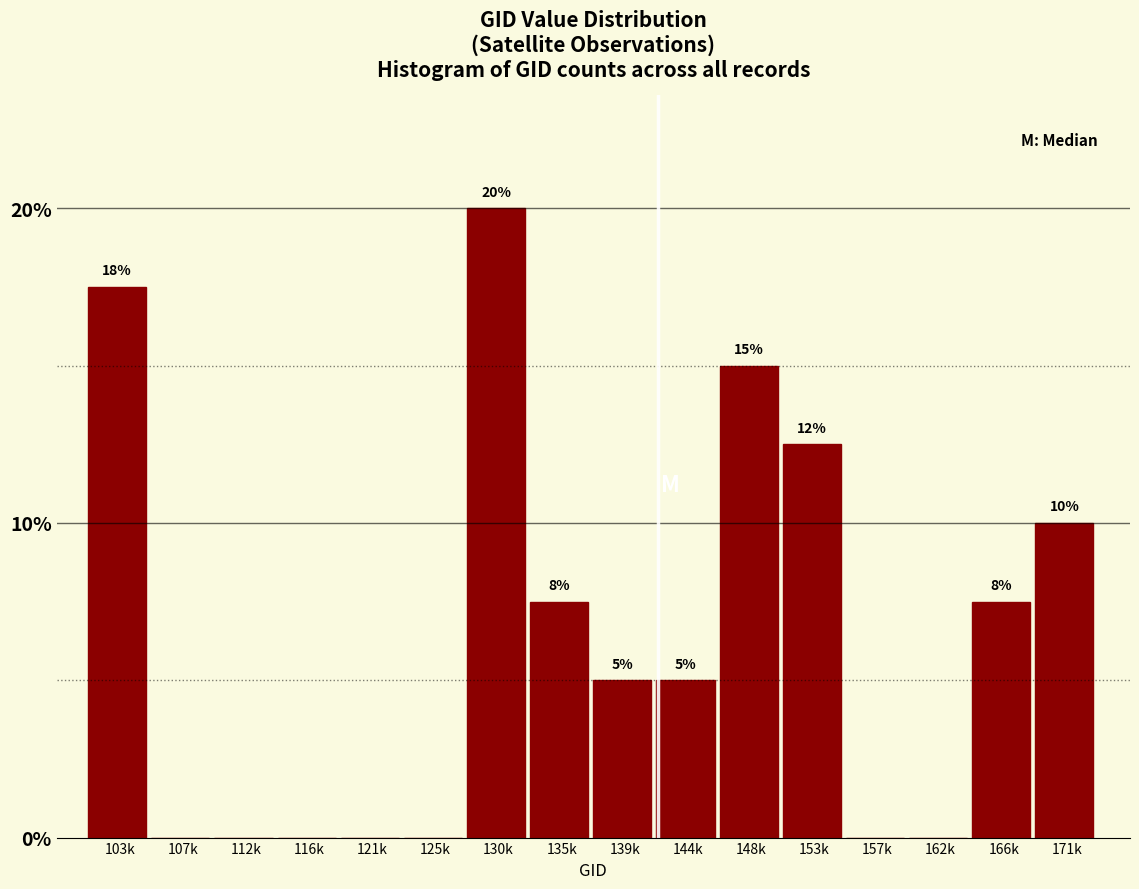

Where is the data nearest to the value 10?

171k